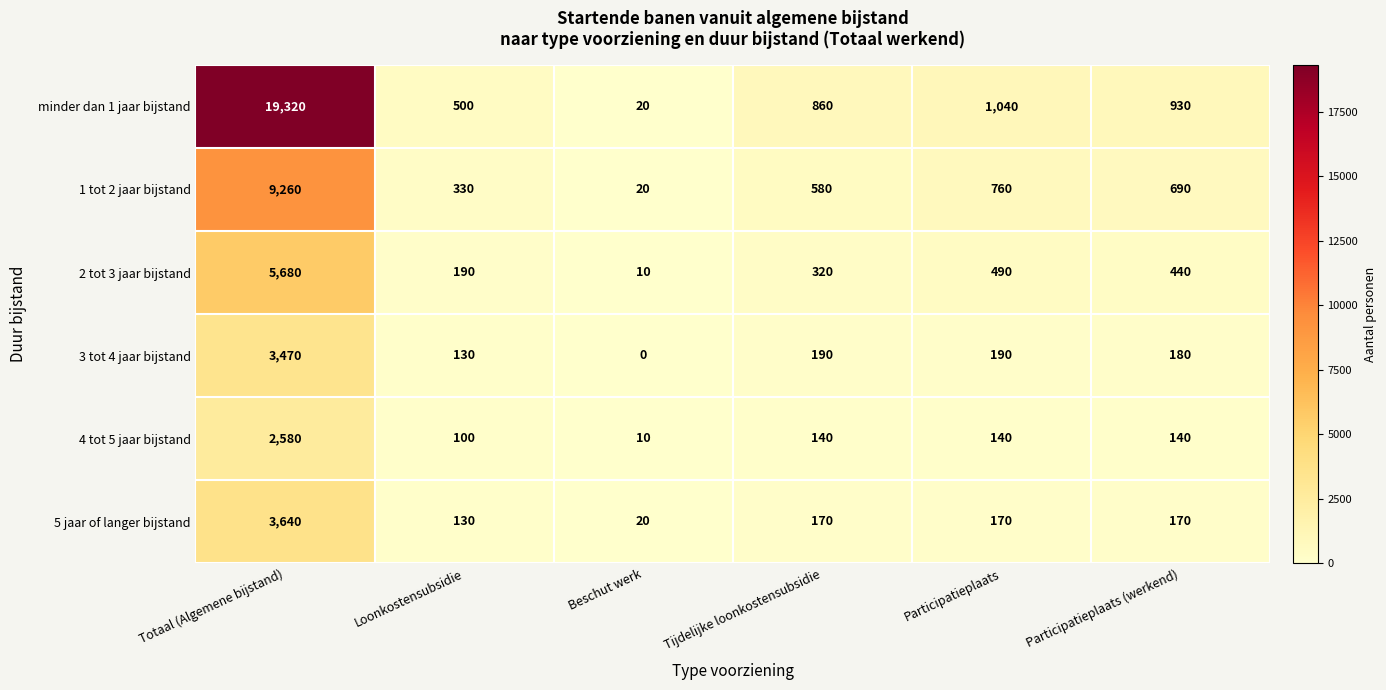

What is the sum of all 4 tot 5 jaar bijstand values?

3110